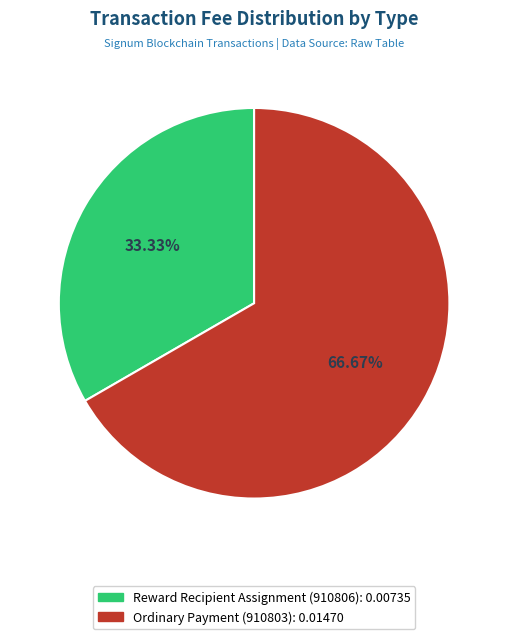

How many segments does this pie chart have?

2